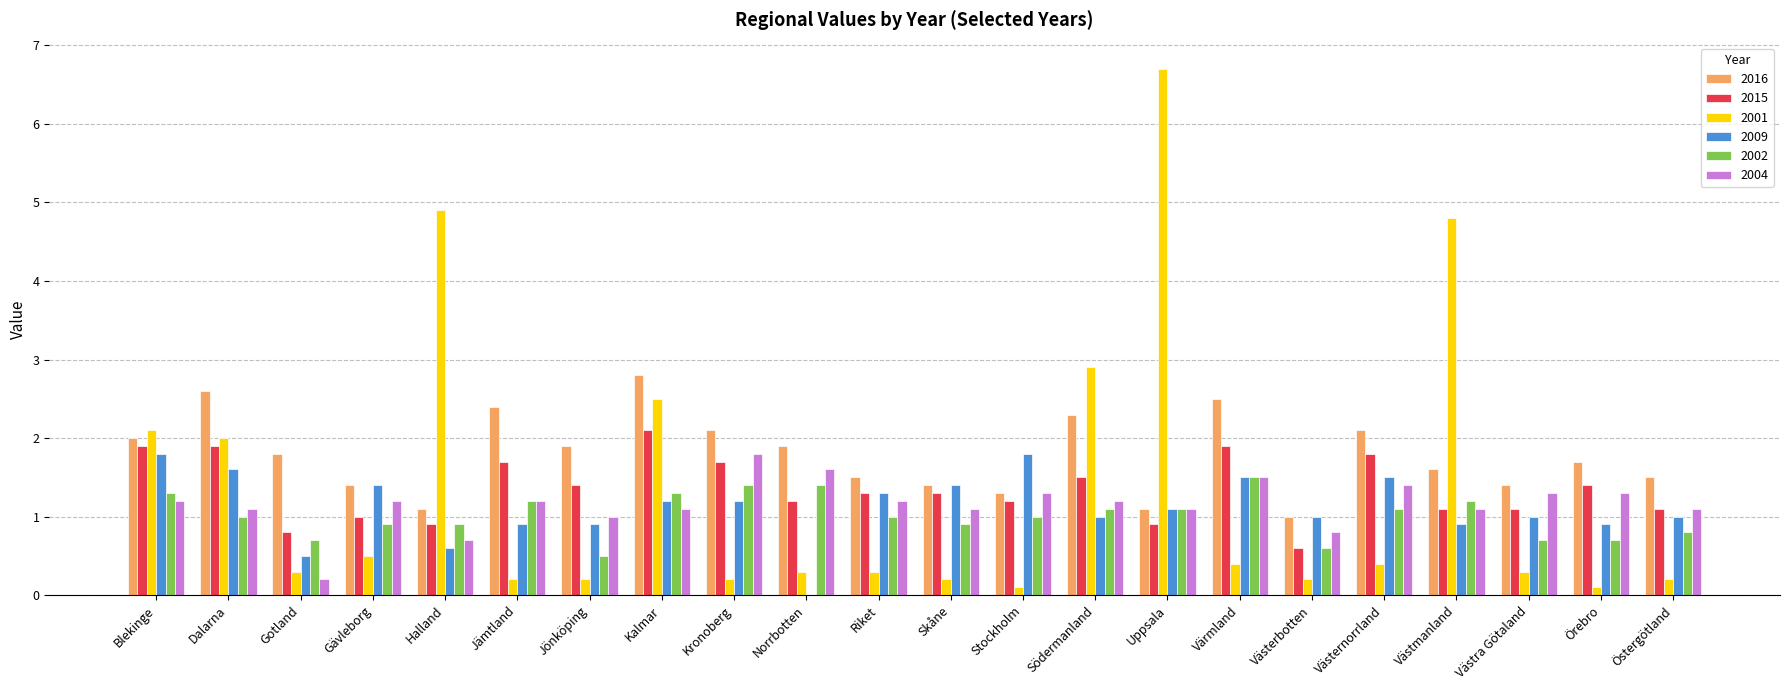

Reading right to left, what are all the values shown in this chart?

2016: Östergötland=1.5	Örebro=1.7	Västra Götaland=1.4	Västmanland=1.6	Västernorrland=2.1	Västerbotten=1.0	Värmland=2.5	Uppsala=1.1	Södermanland=2.3	Stockholm=1.3	Skåne=1.4	Riket=1.5	Norrbotten=1.9	Kronoberg=2.1	Kalmar=2.8	Jönköping=1.9	Jämtland=2.4	Halland=1.1	Gävleborg=1.4	Gotland=1.8	Dalarna=2.6	Blekinge=2.0
2015: Östergötland=1.1	Örebro=1.4	Västra Götaland=1.1	Västmanland=1.1	Västernorrland=1.8	Västerbotten=0.6	Värmland=1.9	Uppsala=0.9	Södermanland=1.5	Stockholm=1.2	Skåne=1.3	Riket=1.3	Norrbotten=1.2	Kronoberg=1.7	Kalmar=2.1	Jönköping=1.4	Jämtland=1.7	Halland=0.9	Gävleborg=1.0	Gotland=0.8	Dalarna=1.9	Blekinge=1.9
2001: Östergötland=0.2	Örebro=0.1	Västra Götaland=0.3	Västmanland=4.8	Västernorrland=0.4	Västerbotten=0.2	Värmland=0.4	Uppsala=6.7	Södermanland=2.9	Stockholm=0.1	Skåne=0.2	Riket=0.3	Norrbotten=0.3	Kronoberg=0.2	Kalmar=2.5	Jönköping=0.2	Jämtland=0.2	Halland=4.9	Gävleborg=0.5	Gotland=0.3	Dalarna=2.0	Blekinge=2.1
2009: Östergötland=1.0	Örebro=0.9	Västra Götaland=1.0	Västmanland=0.9	Västernorrland=1.5	Västerbotten=1.0	Värmland=1.5	Uppsala=1.1	Södermanland=1.0	Stockholm=1.8	Skåne=1.4	Riket=1.3	Norrbotten=0.0	Kronoberg=1.2	Kalmar=1.2	Jönköping=0.9	Jämtland=0.9	Halland=0.6	Gävleborg=1.4	Gotland=0.5	Dalarna=1.6	Blekinge=1.8
2002: Östergötland=0.8	Örebro=0.7	Västra Götaland=0.7	Västmanland=1.2	Västernorrland=1.1	Västerbotten=0.6	Värmland=1.5	Uppsala=1.1	Södermanland=1.1	Stockholm=1.0	Skåne=0.9	Riket=1.0	Norrbotten=1.4	Kronoberg=1.4	Kalmar=1.3	Jönköping=0.5	Jämtland=1.2	Halland=0.9	Gävleborg=0.9	Gotland=0.7	Dalarna=1.0	Blekinge=1.3
2004: Östergötland=1.1	Örebro=1.3	Västra Götaland=1.3	Västmanland=1.1	Västernorrland=1.4	Västerbotten=0.8	Värmland=1.5	Uppsala=1.1	Södermanland=1.2	Stockholm=1.3	Skåne=1.1	Riket=1.2	Norrbotten=1.6	Kronoberg=1.8	Kalmar=1.1	Jönköping=1.0	Jämtland=1.2	Halland=0.7	Gävleborg=1.2	Gotland=0.2	Dalarna=1.1	Blekinge=1.2